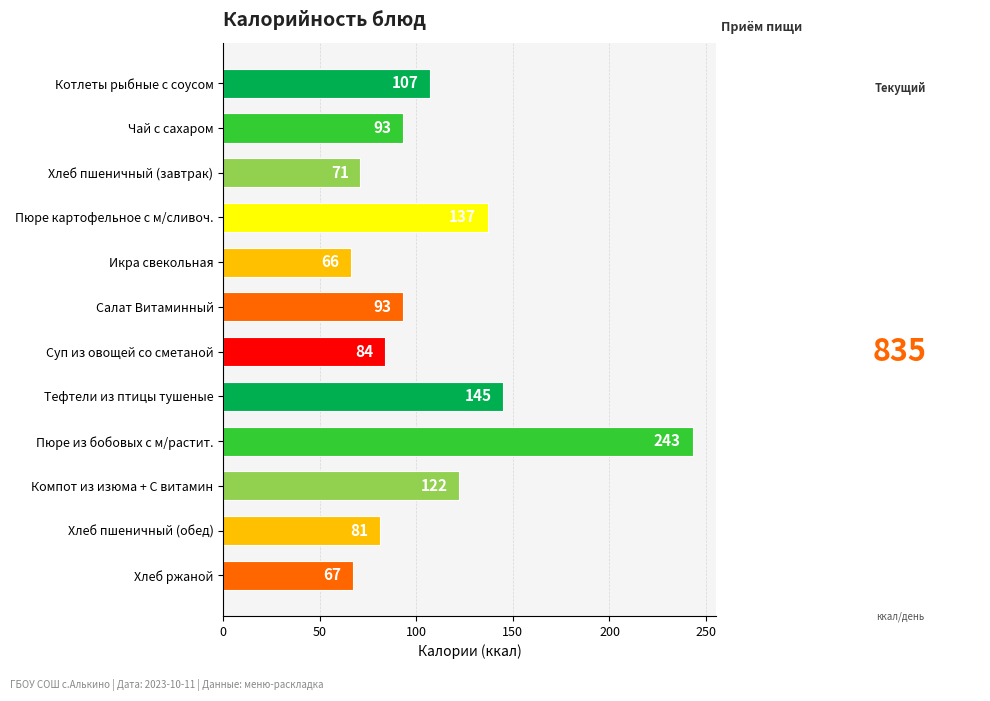

True or false: the data shows 432 at Пюре из бобовых с м/растит..

False